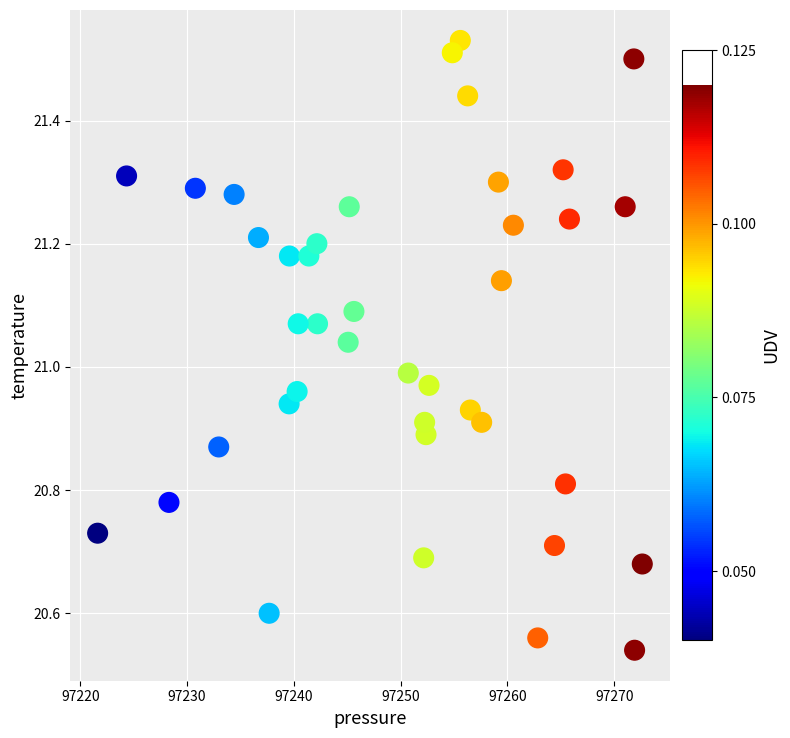

What is the range of Y values (max minus min)?

1.0